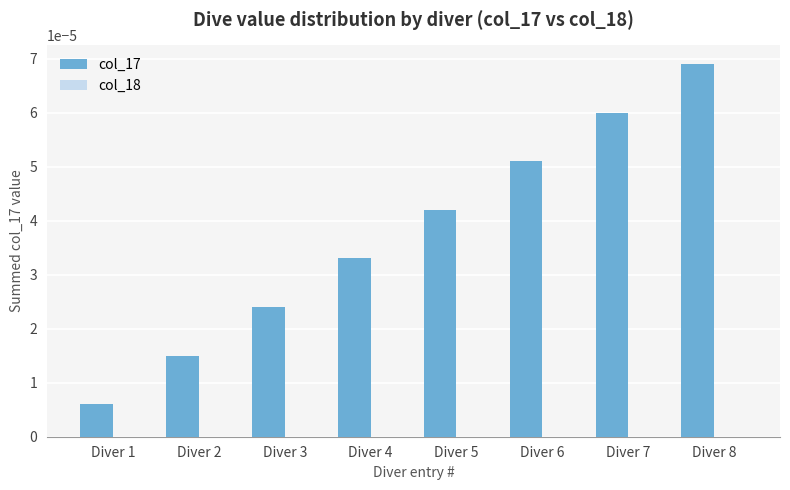

Between Diver 3 and Diver 8, which is larger?

Diver 8